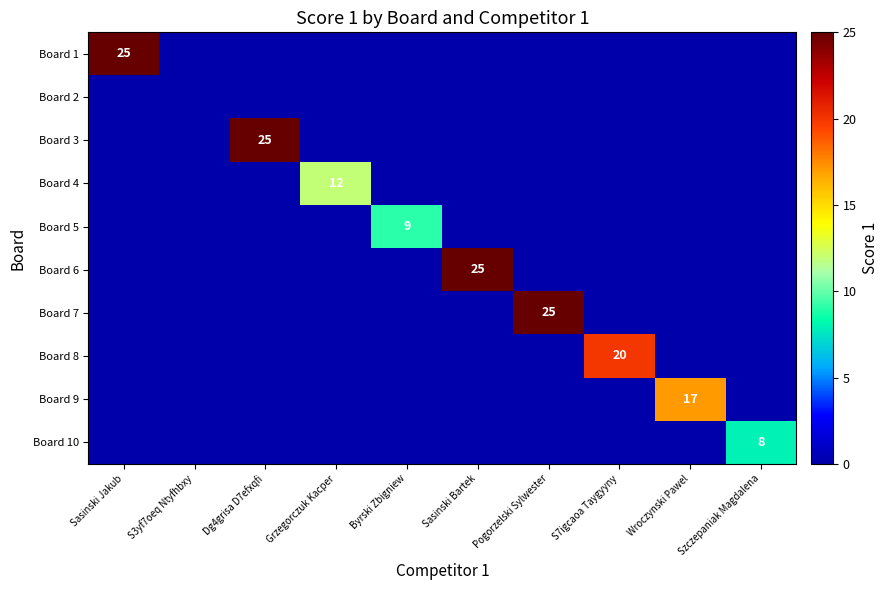

What is the total value across all series at Sasinski Bartek?

25